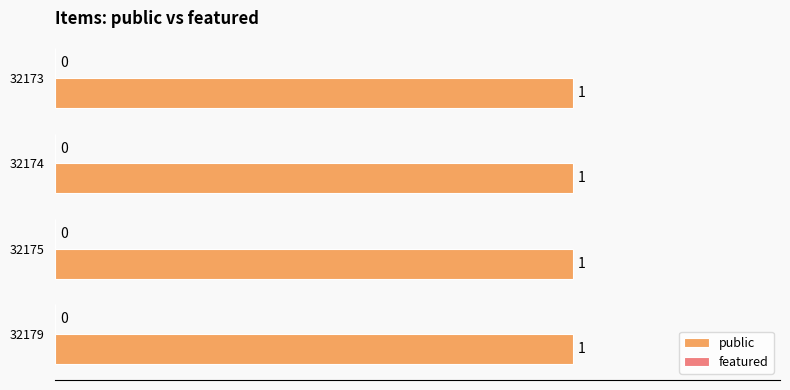

What is the sum of all public values?

4